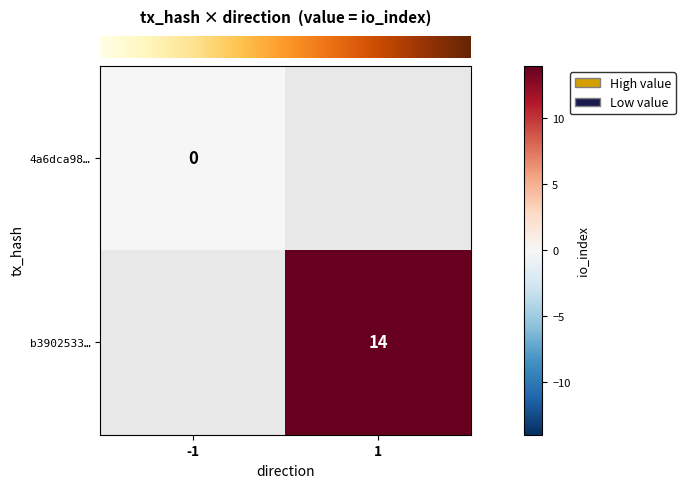

Count the number of categories in the chart.

2